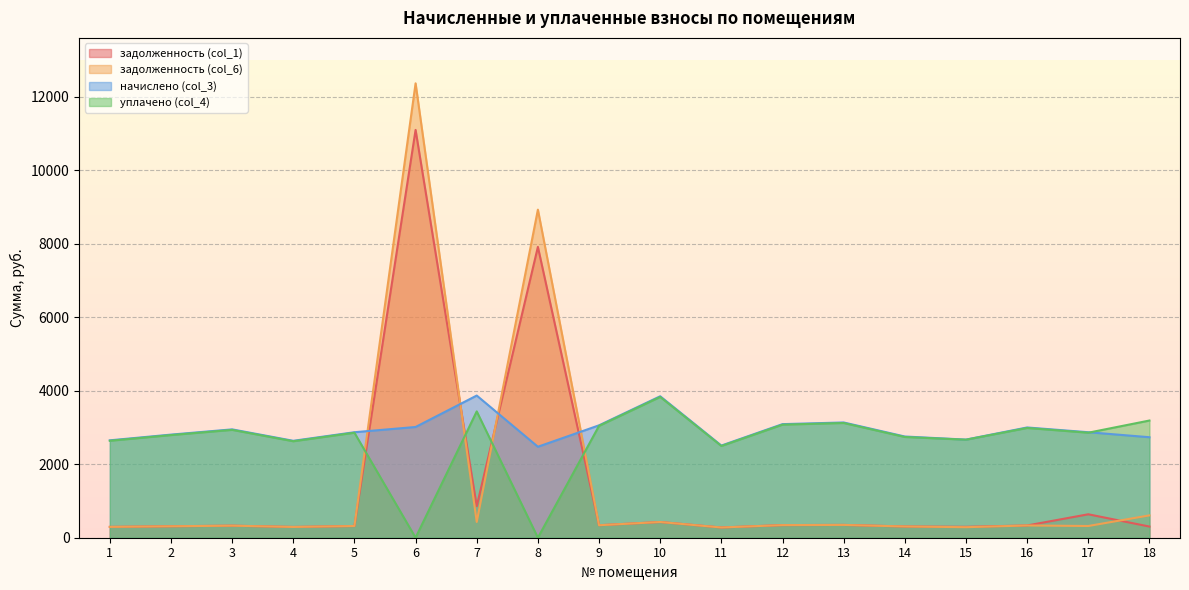

True or false: задолженность (col_6) has a value of 333.2 at 16.

True